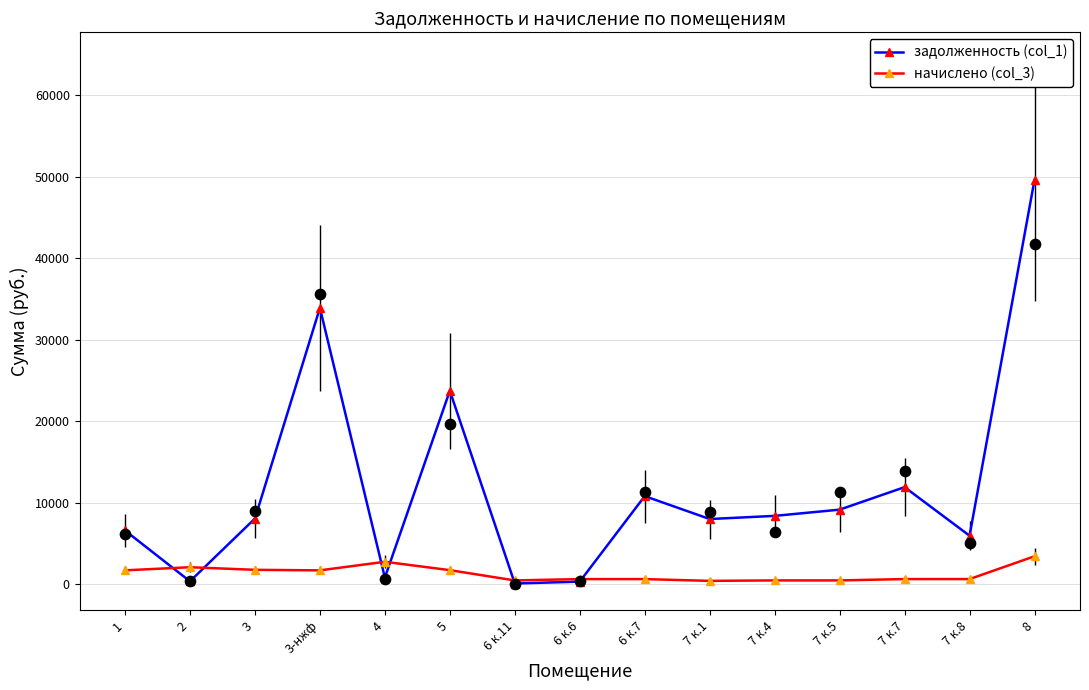

Is the value of задолженность (col_1) at 2 greater than the value of начислено (col_3) at 6 к.6?

No